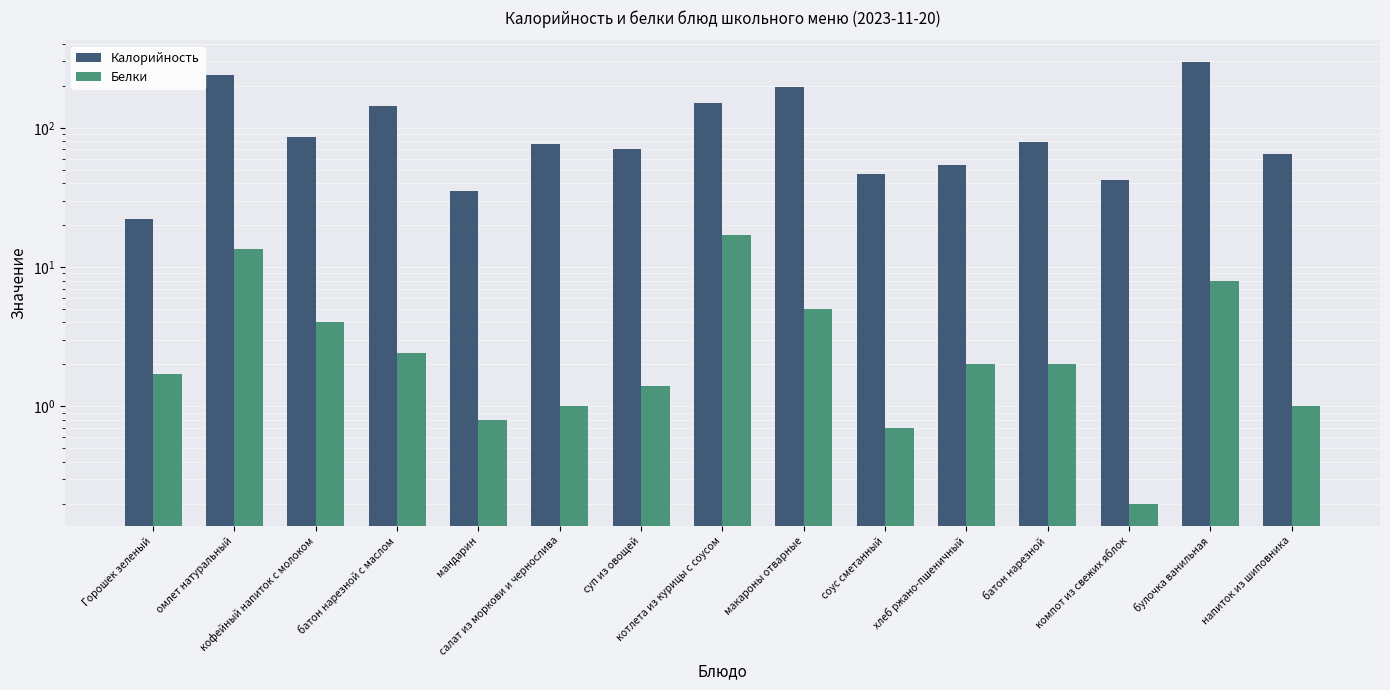

Which series has the largest range (max minus min)?

Калорийность